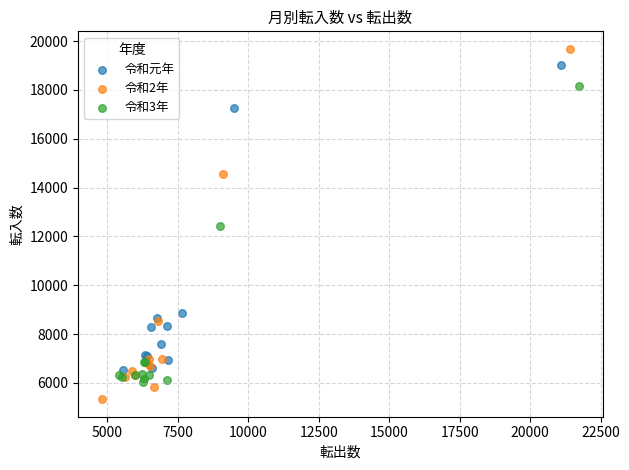

Which series reaches the maximum Y coordinate?

令和2年